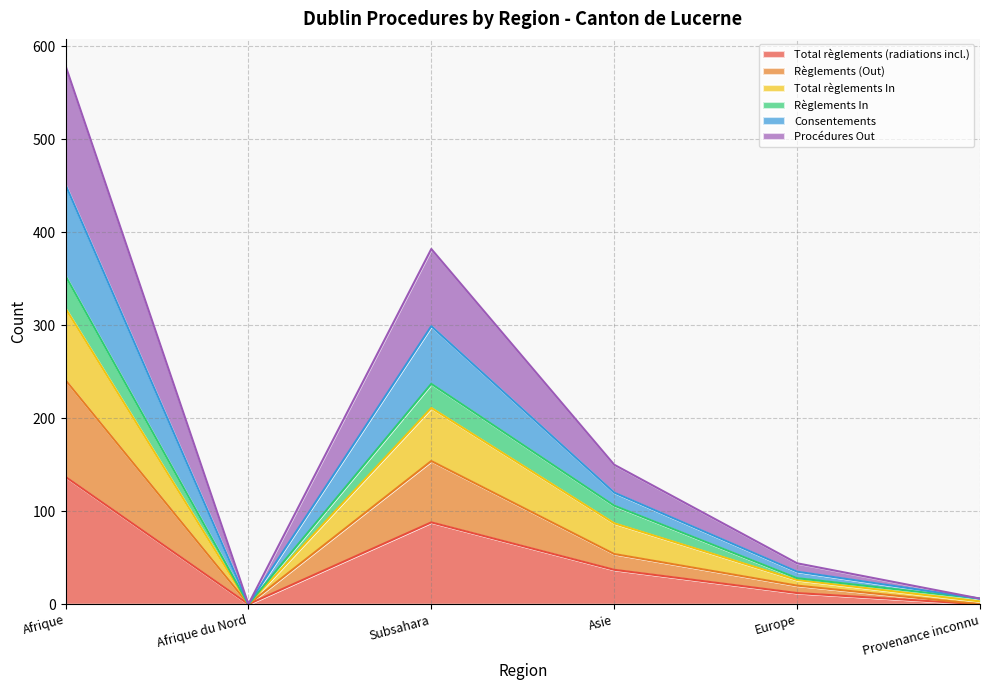

List the labels in order of Procédures Out value, smallest first.

Afrique du Nord, Provenance inconnu, Europe, Asie, Subsahara, Afrique